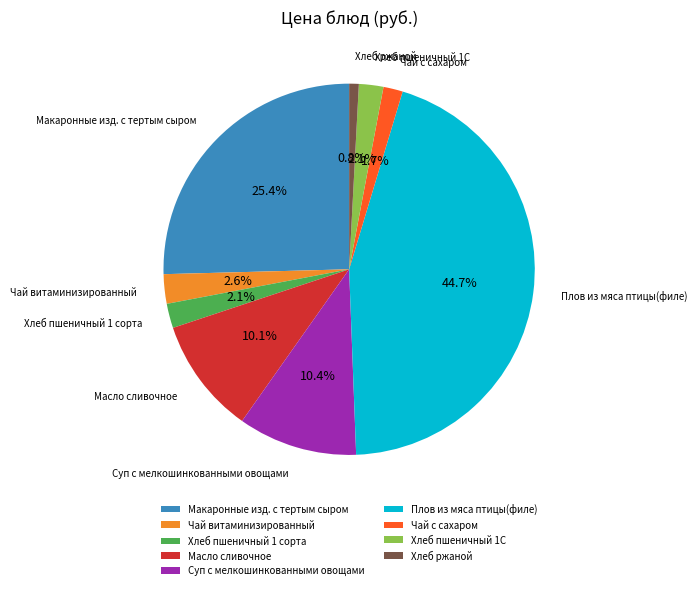

To the nearest percent, what percentage of the pie is Хлеб пшеничный 1 сорта?

2%